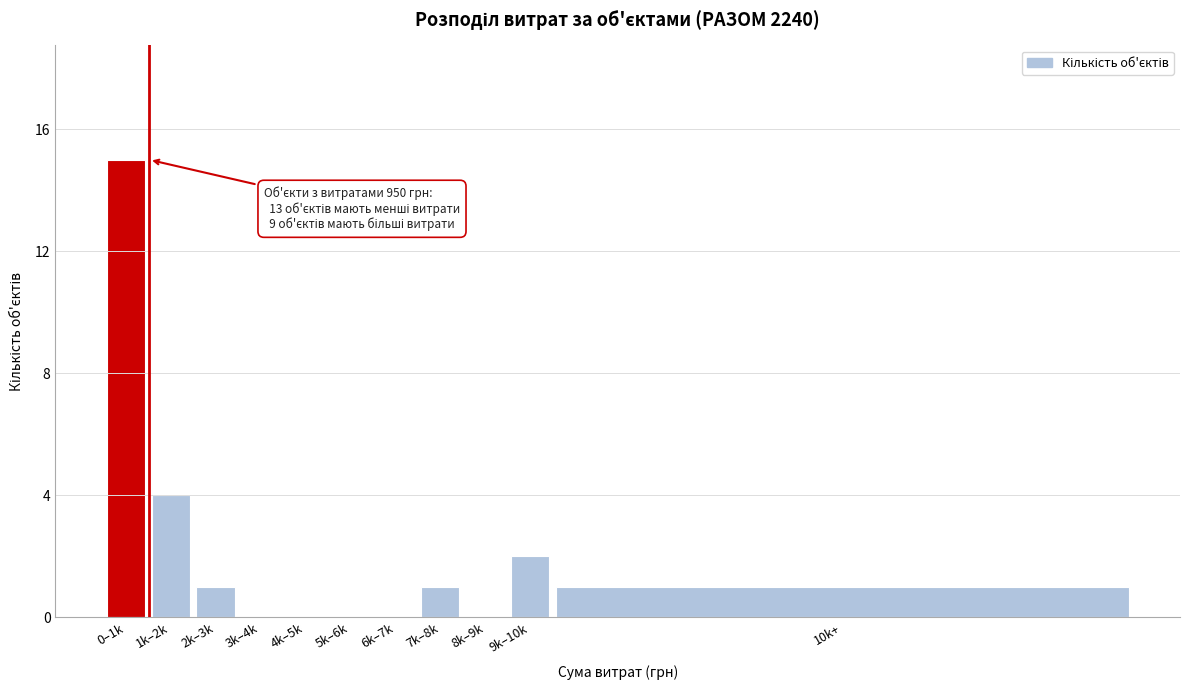

Reading left to right, list all the values displayed in this chart.

0–1k=15	1k–2k=4	2k–3k=1	3k–4k=0	4k–5k=0	5k–6k=0	6k–7k=0	7k–8k=1	8k–9k=0	9k–10k=2	10k+=1